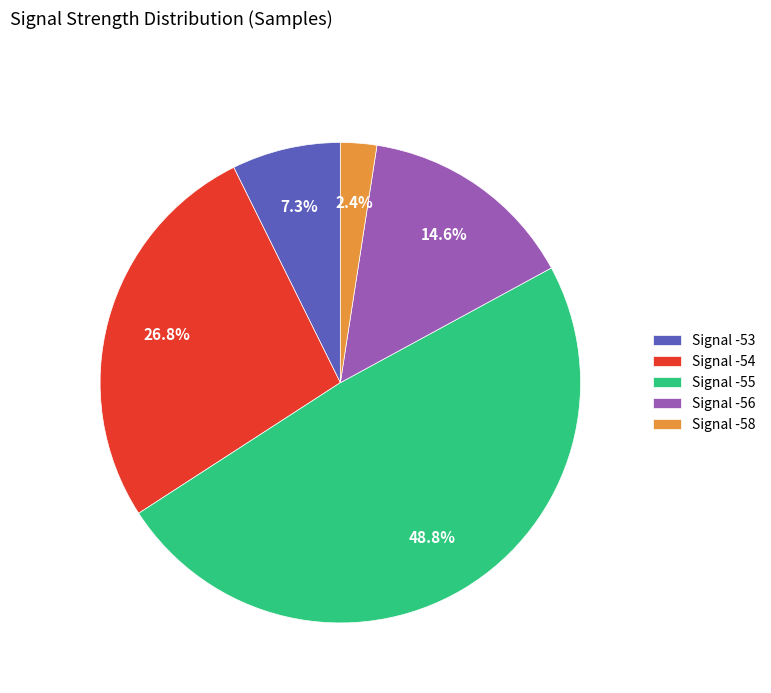

What is the total percentage of Signal -54 and Signal -53?

34.1%